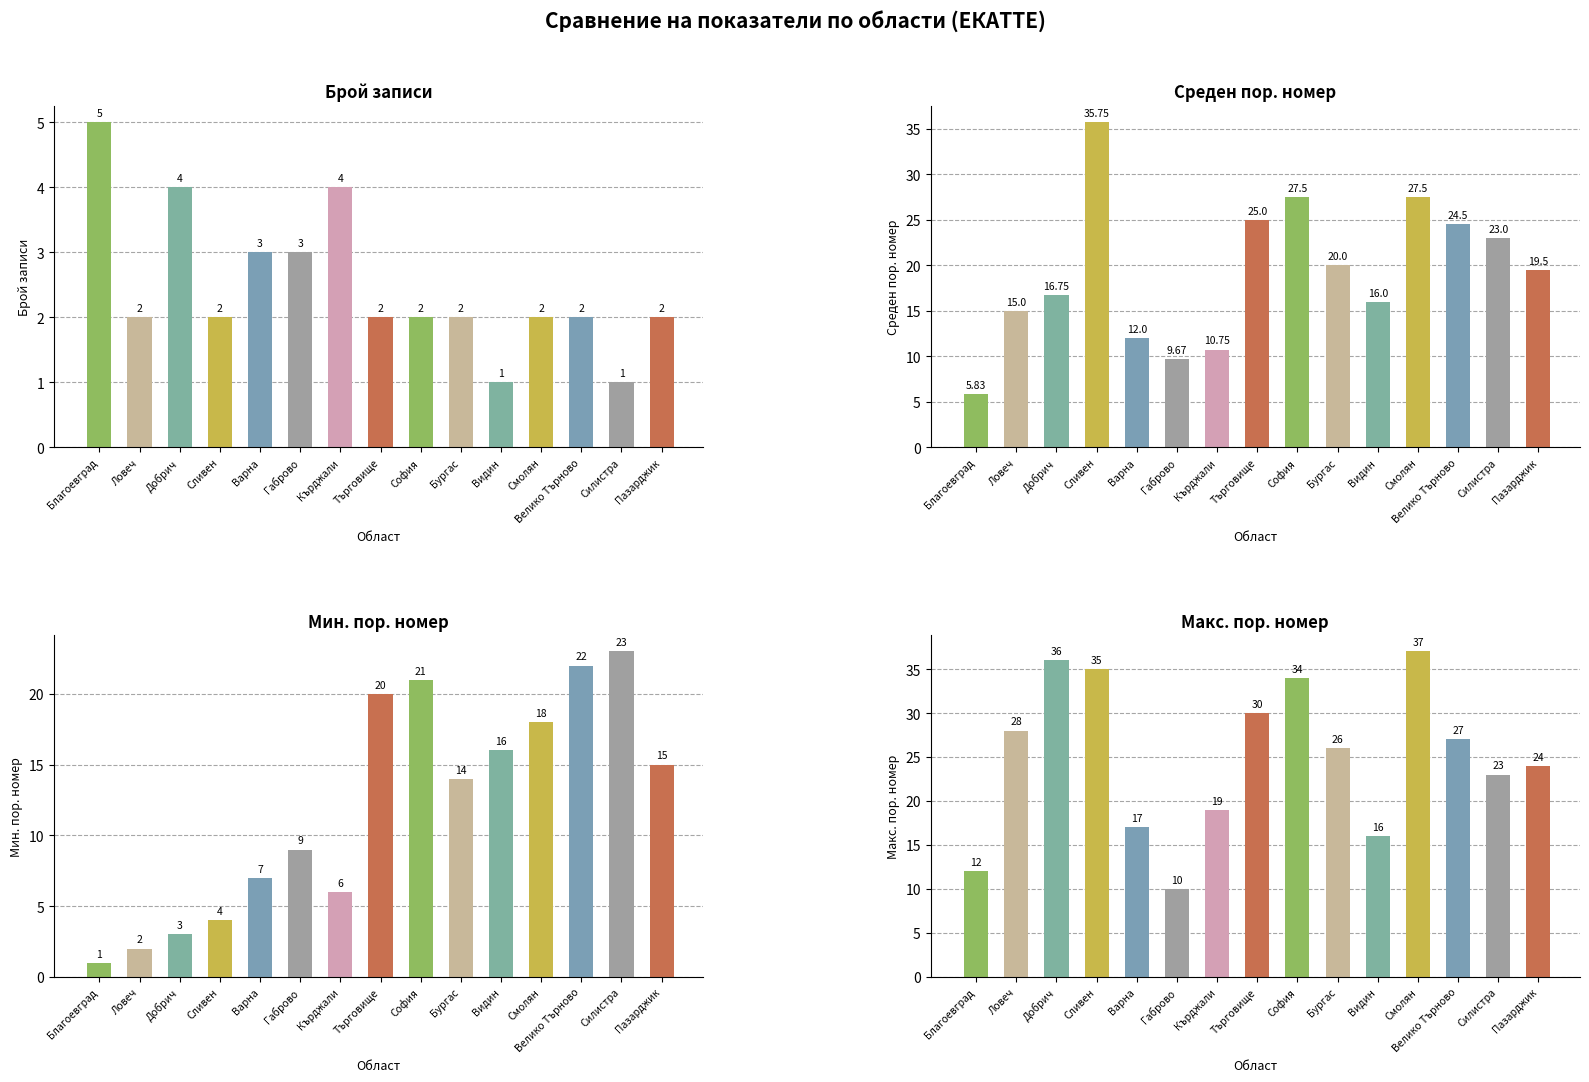

What position from the right is Смолян?

4